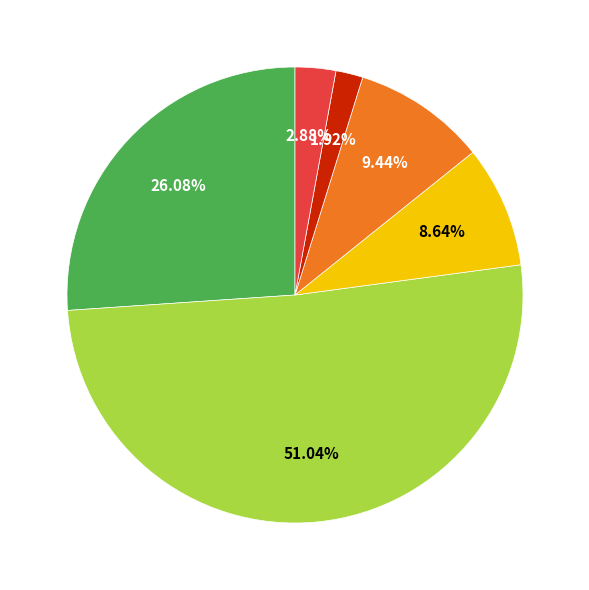

Does any single category account for the majority?

Yes